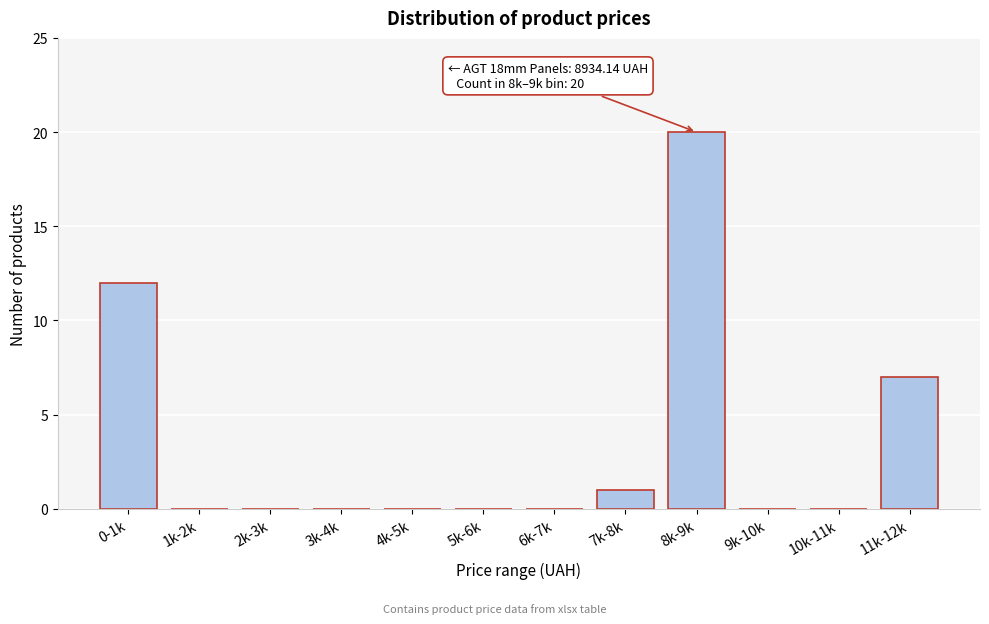

Reading left to right, transcribe all the data shown in this chart.

0-1k=12	1k-2k=0	2k-3k=0	3k-4k=0	4k-5k=0	5k-6k=0	6k-7k=0	7k-8k=1	8k-9k=20	9k-10k=0	10k-11k=0	11k-12k=7